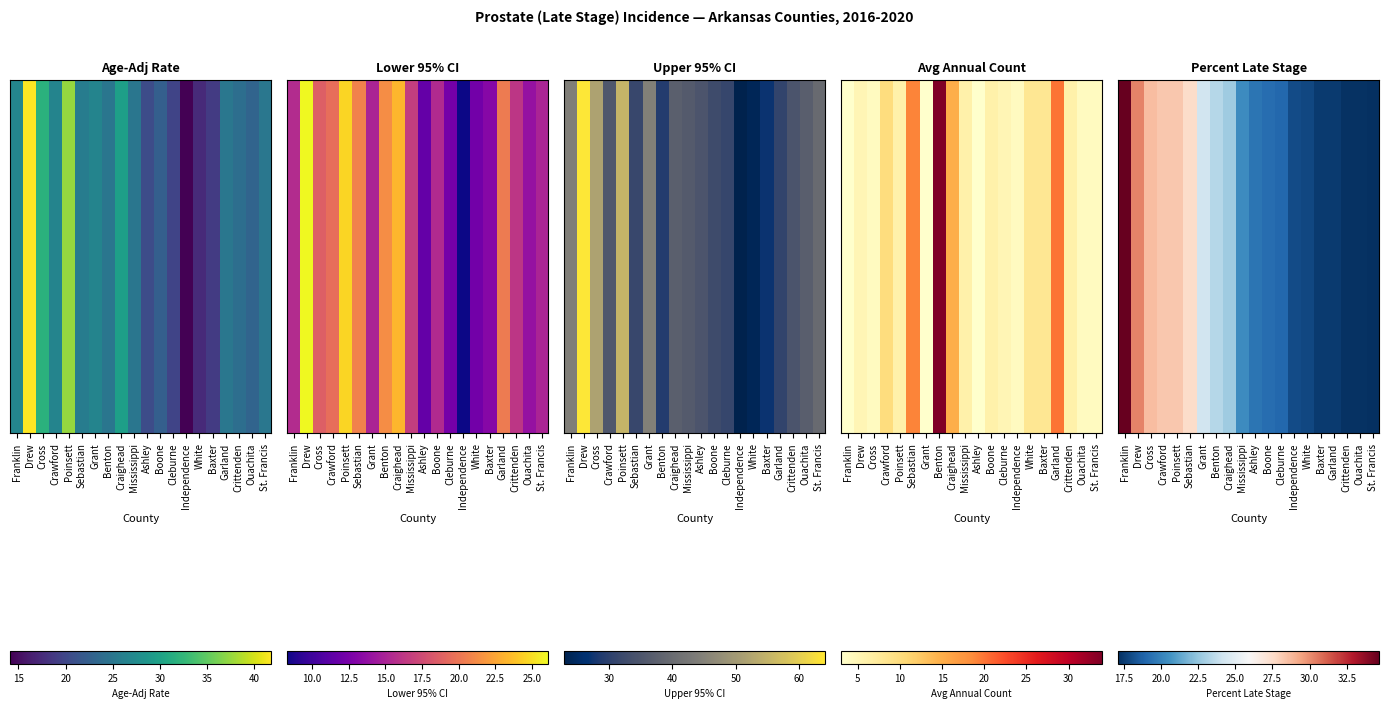

How many categories are shown in the chart?

20